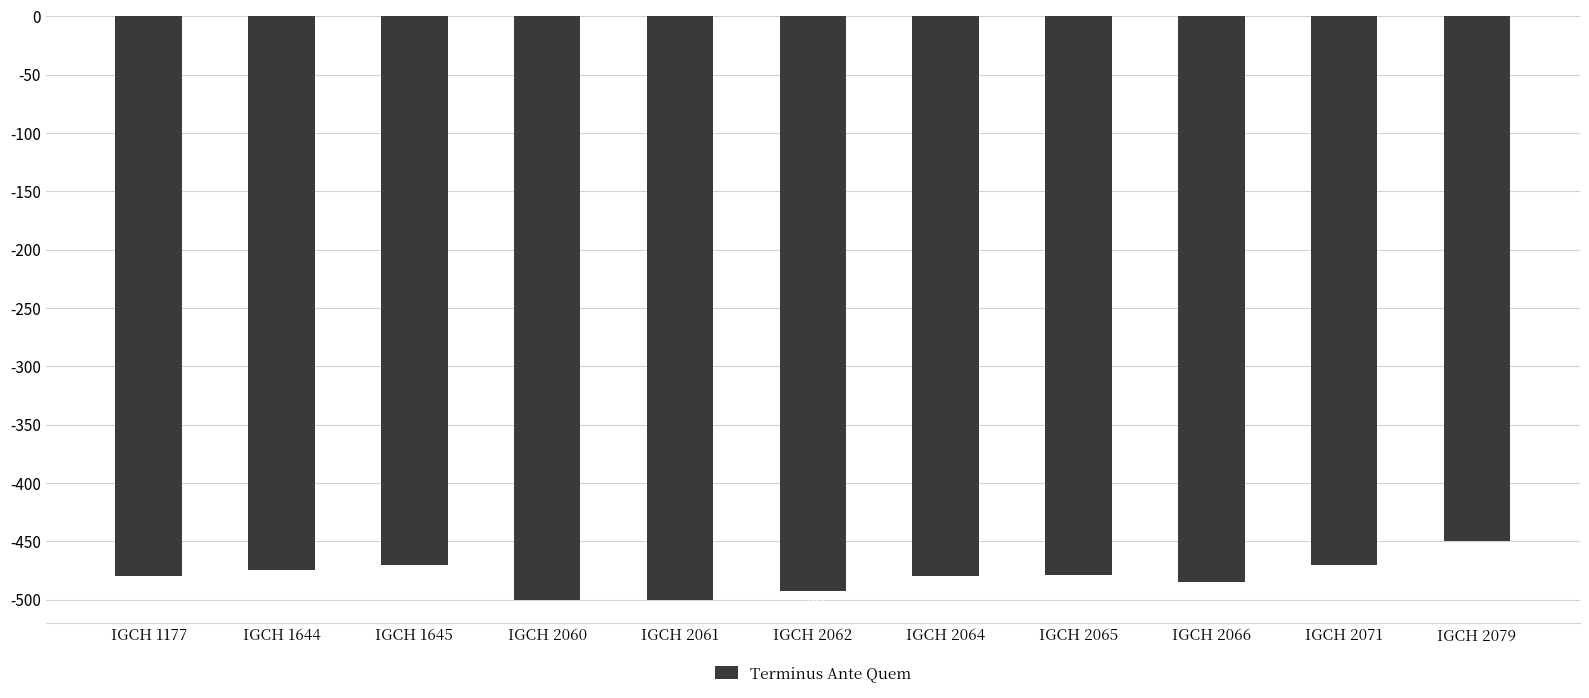

What is the value of the 2nd bar from the left?

-475